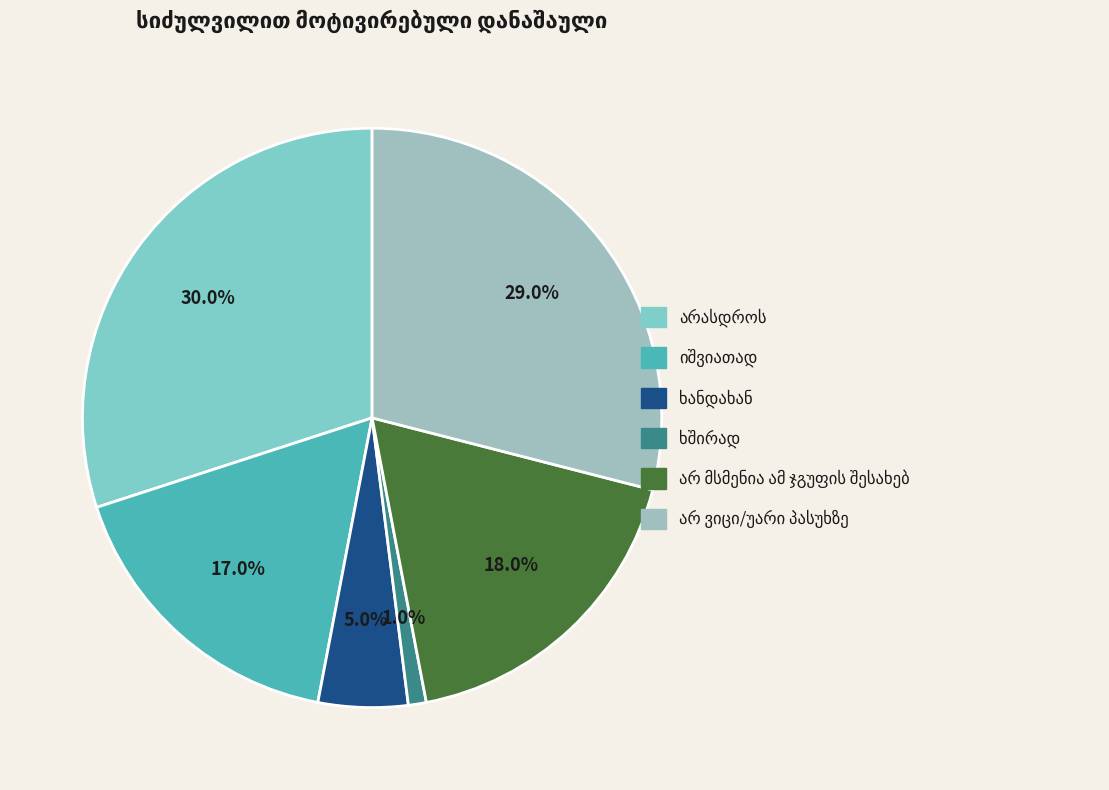

To the nearest percent, what is the combined percentage of ხანდახან and ხშირად?

6%